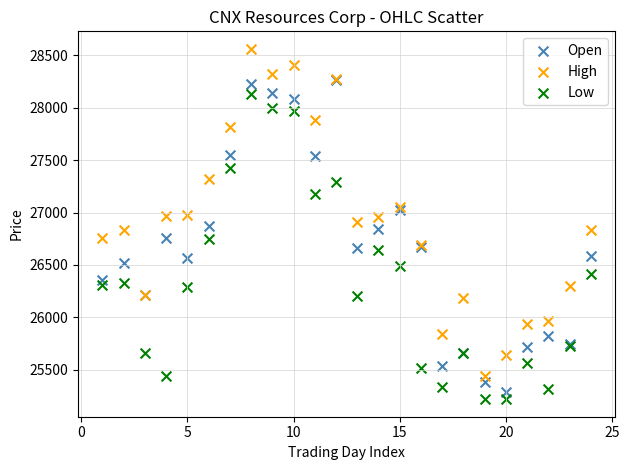

Which series reaches the maximum Y coordinate?

High